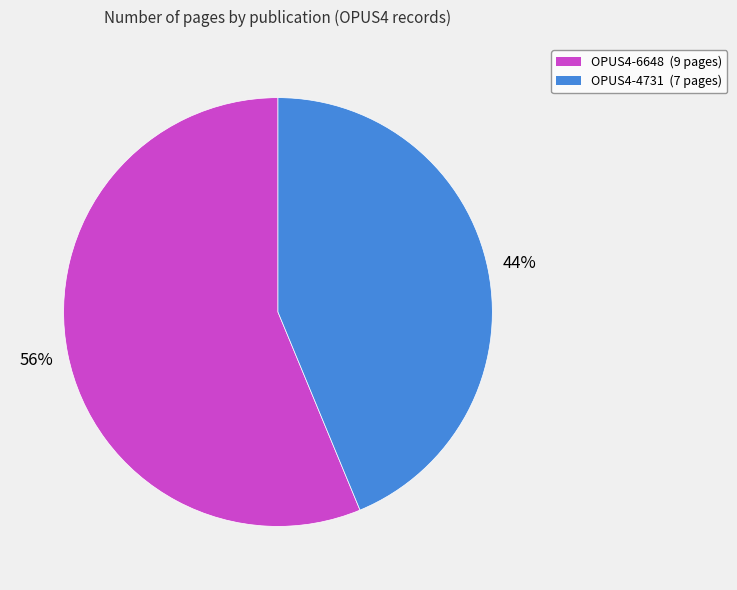

The OPUS4-6648 slice represents 44% of the pie. True or false?

False